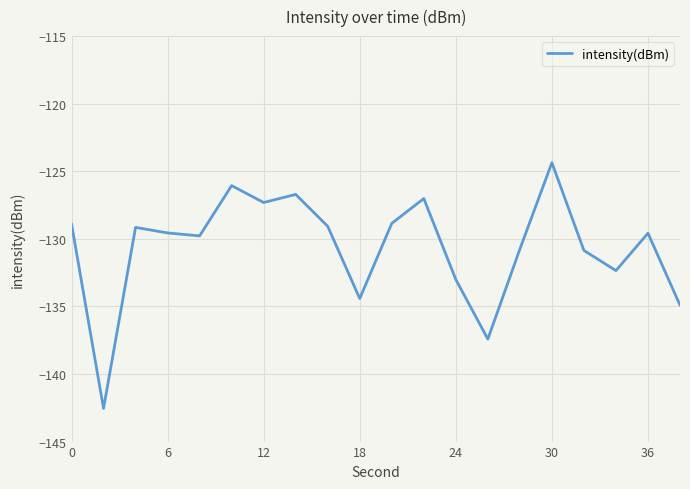

What is the minimum value shown in the chart?

-142.5